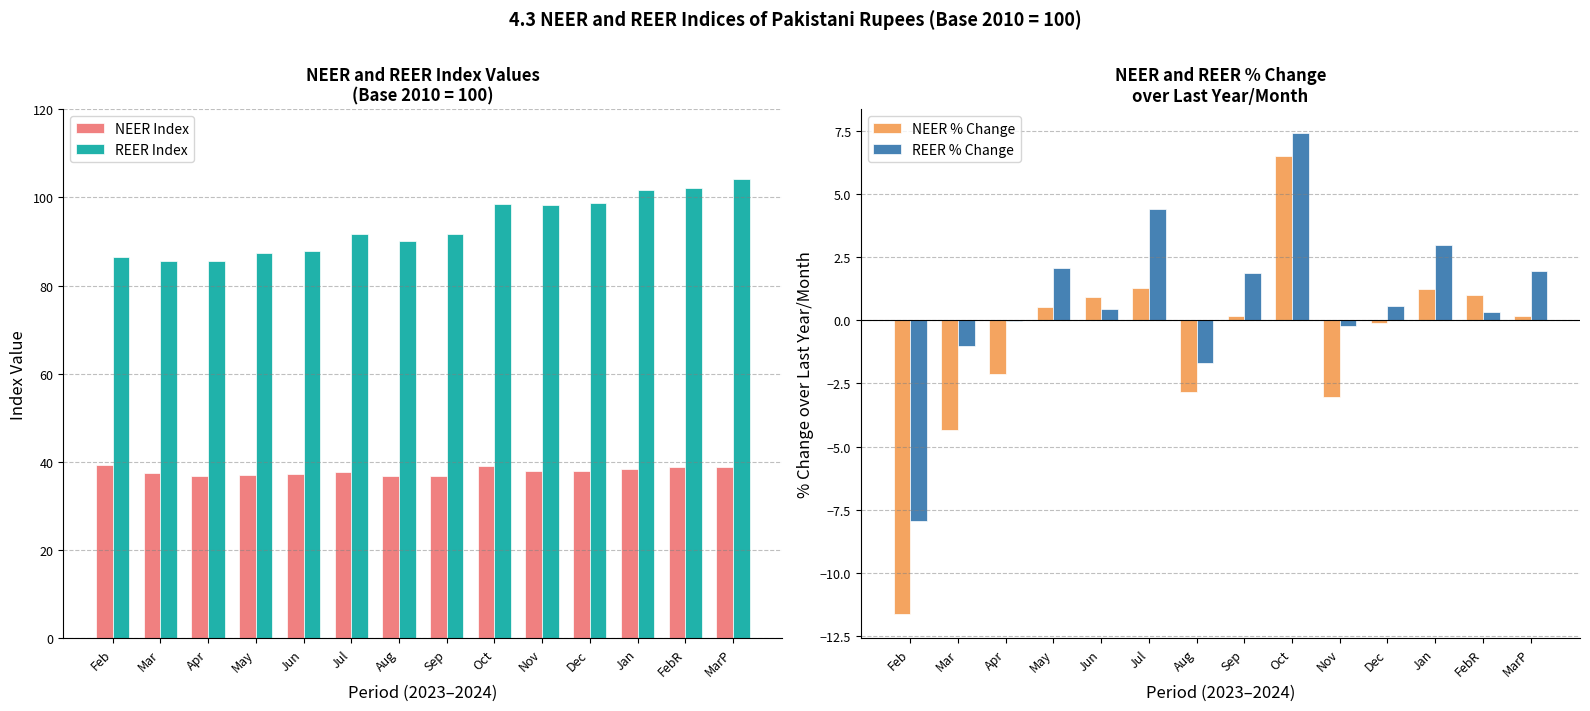

Which series has the largest range (max minus min)?

REER Index